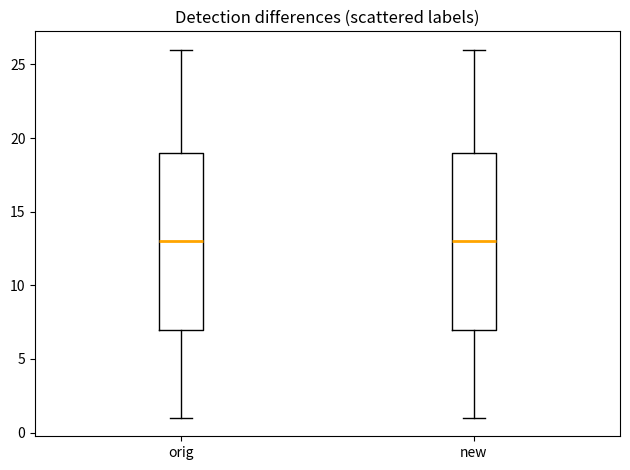

Reading left to right, read every box against the y-axis: the position of its median line, the range the box covers, and the ends of its whiskers. The values are not printed on the chart, so give them approximately, as read against the axis.

orig: median 13, box 7 to 19, whiskers 1 to 26
new: median 13, box 7 to 19, whiskers 1 to 26